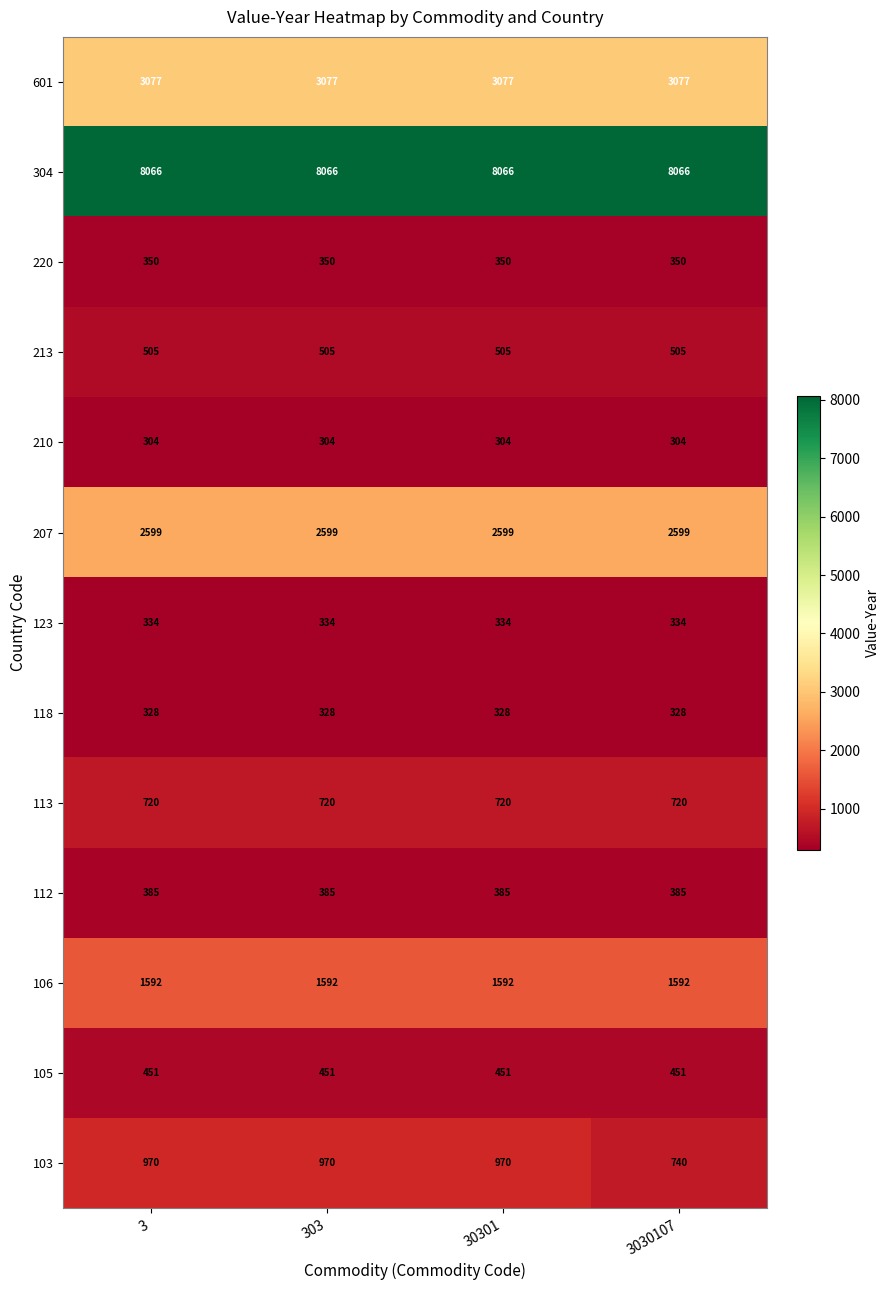

The 220 series shows 350 at 3030107. True or false?

True